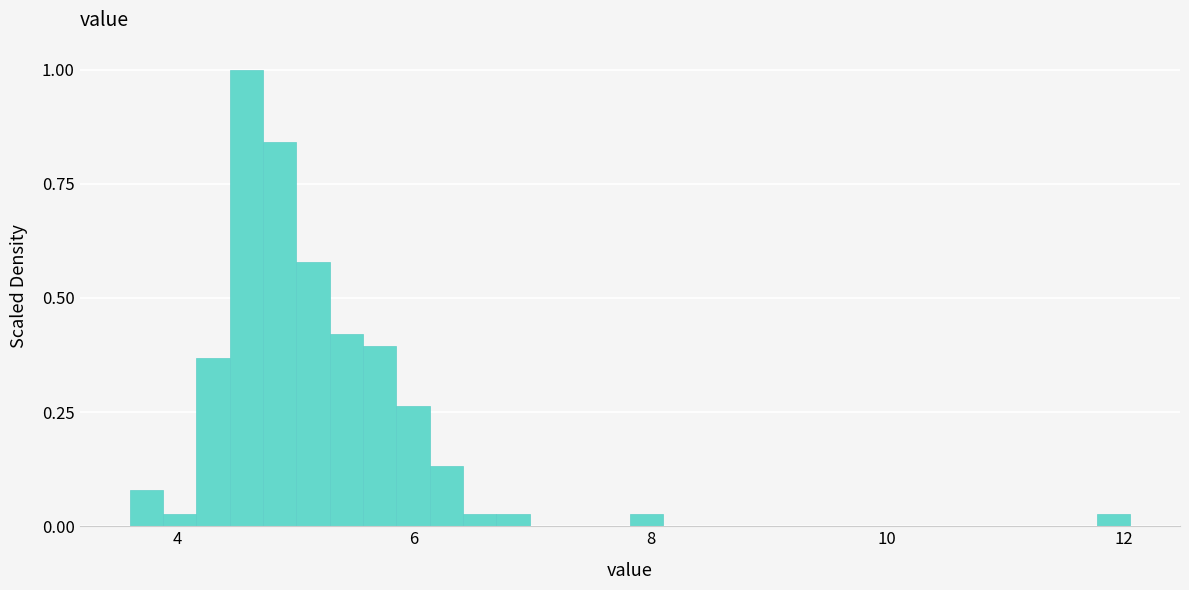

Around what value on the x-axis is the tallest bar? Give the approximate position of its centre, as read against the axis.

4.6